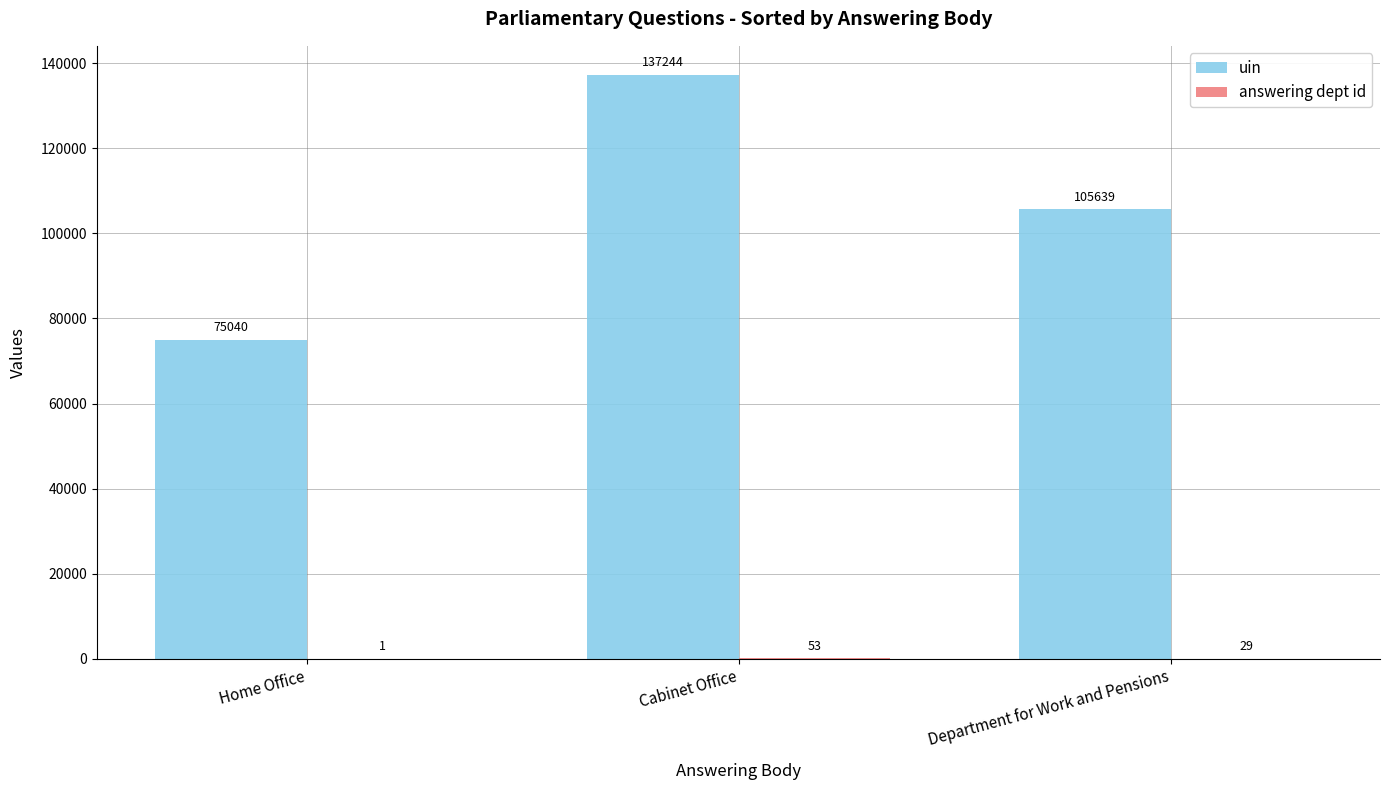

How many series are shown in this chart?

2